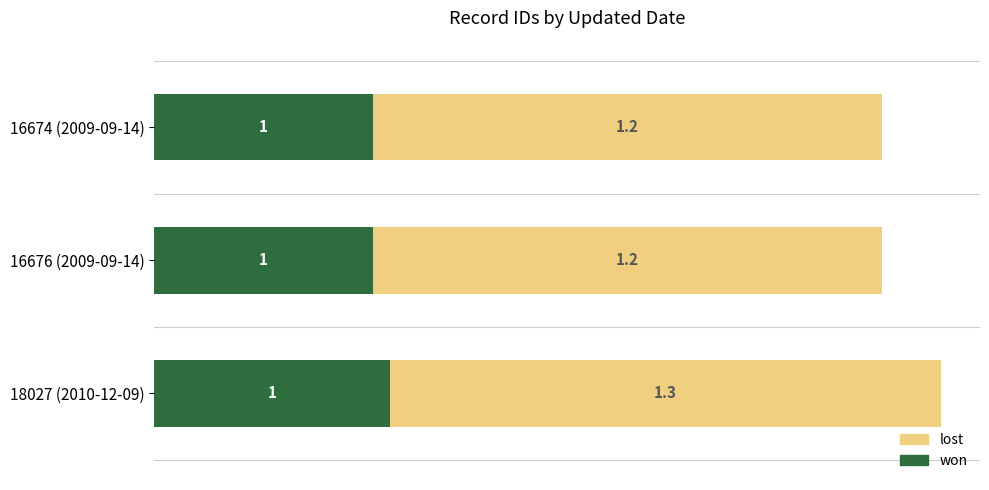

The won series shows 0.5 at 16676 (2009-09-14). True or false?

True